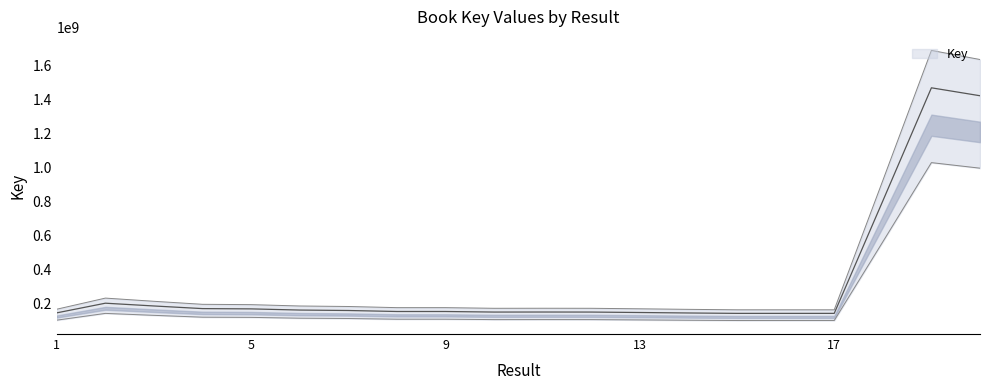

Does the chart have visible grid lines?

No